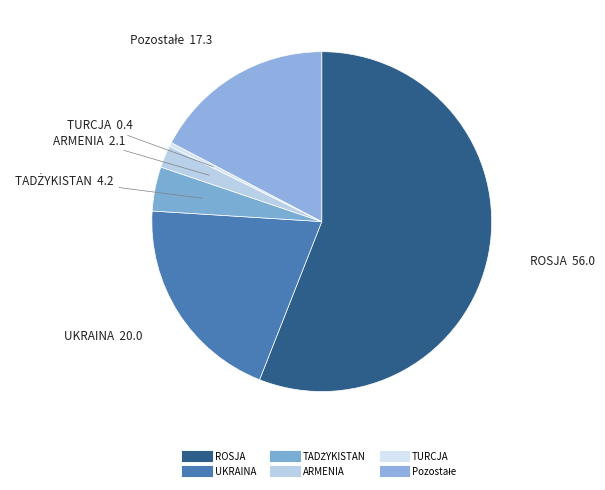

Count the number of slices in the pie.

6